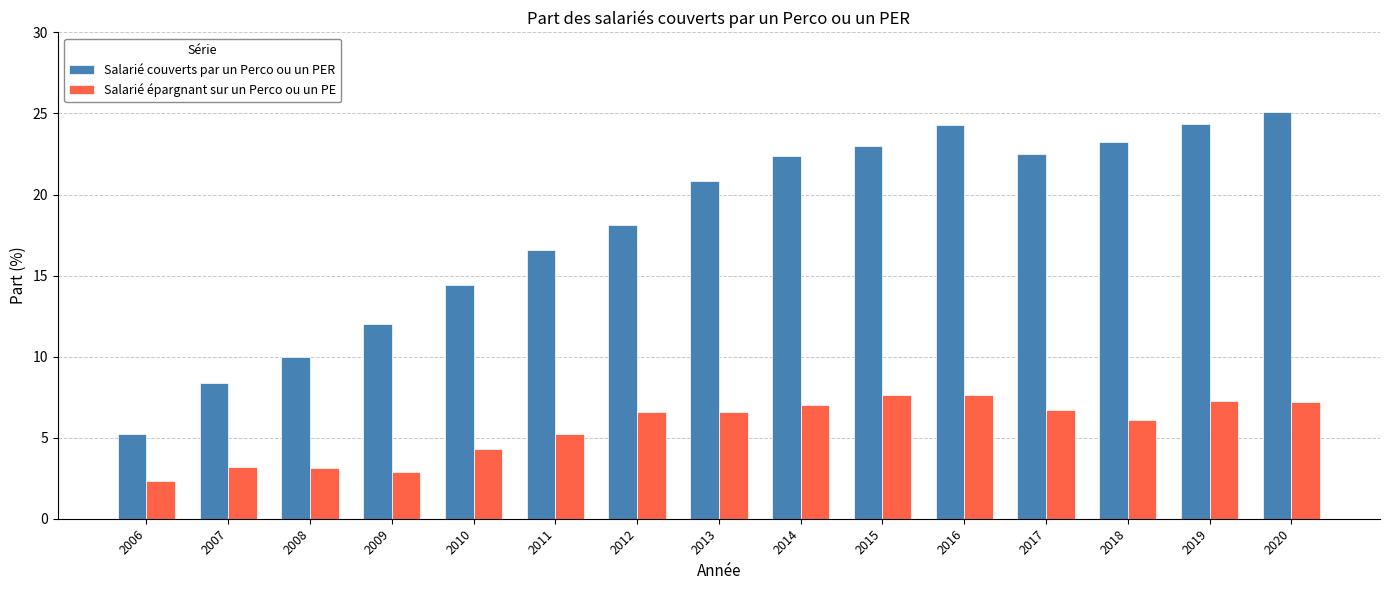

The value of Salarié épargnant sur un Perco ou un PE at 2012 is 1.5. True or false?

False